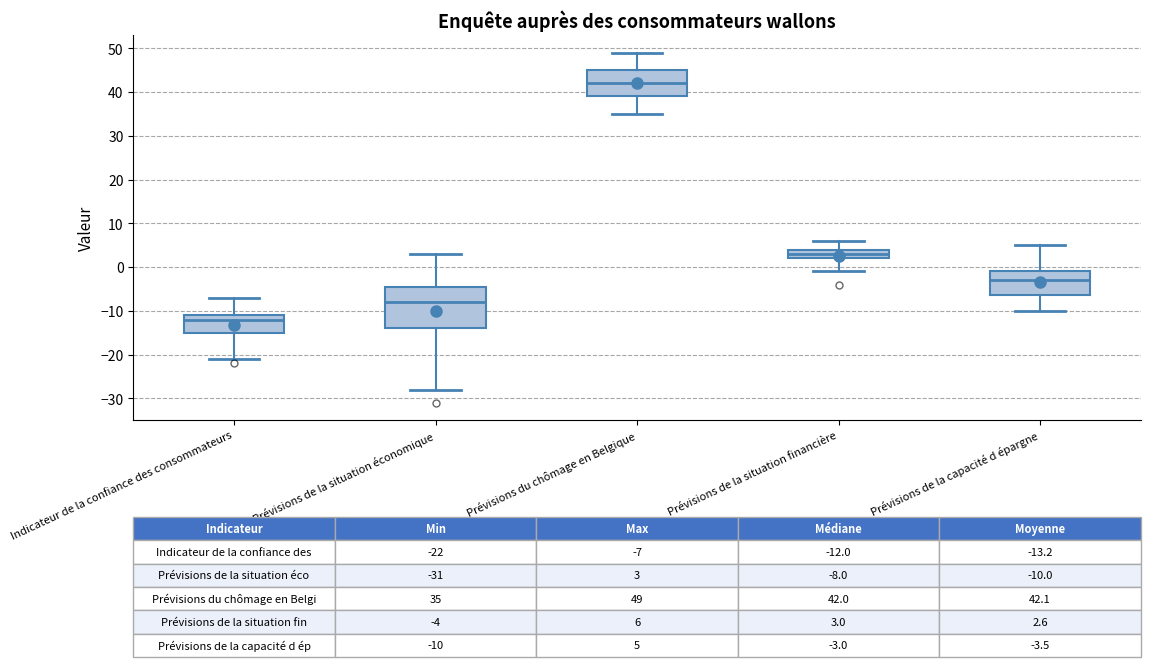

Where does the upper whisker of the box for Indicateur de la confiance des consommateurs end on the y-axis? The values are not printed on the chart, so give them approximately, as read against the axis.

-7